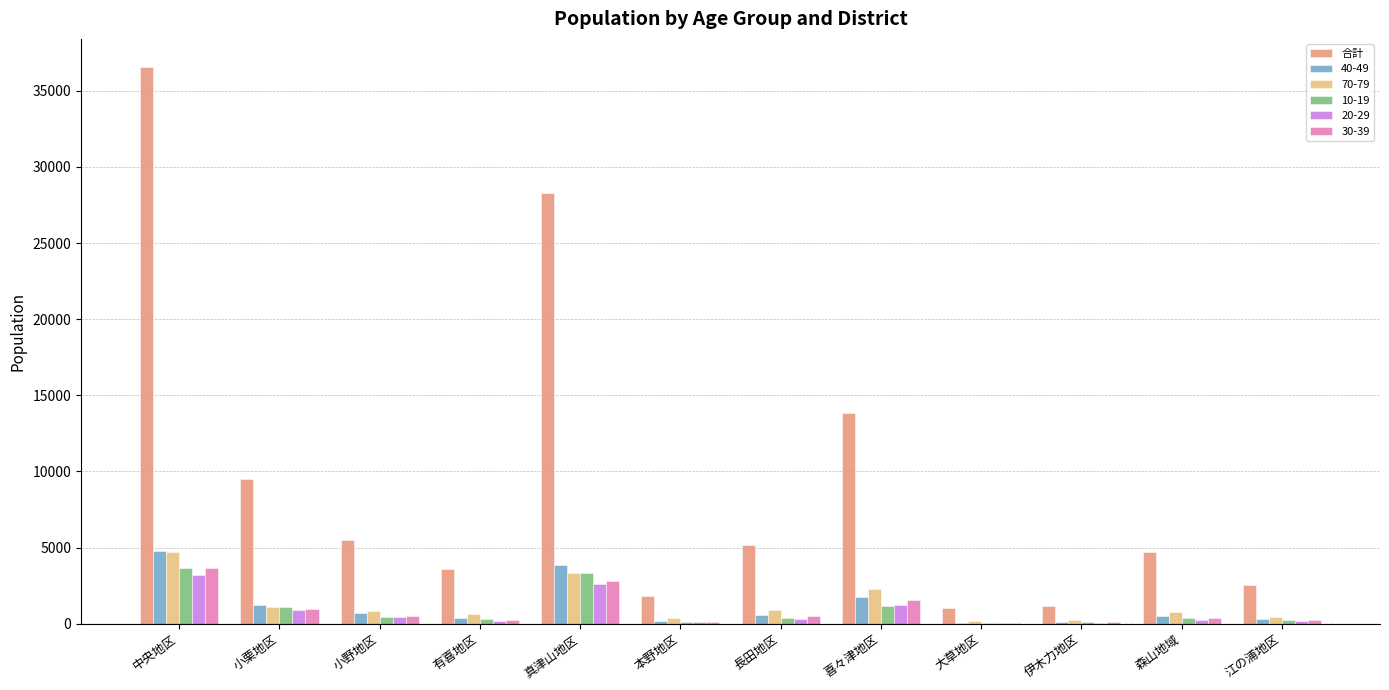

How many data points does each series have?

12